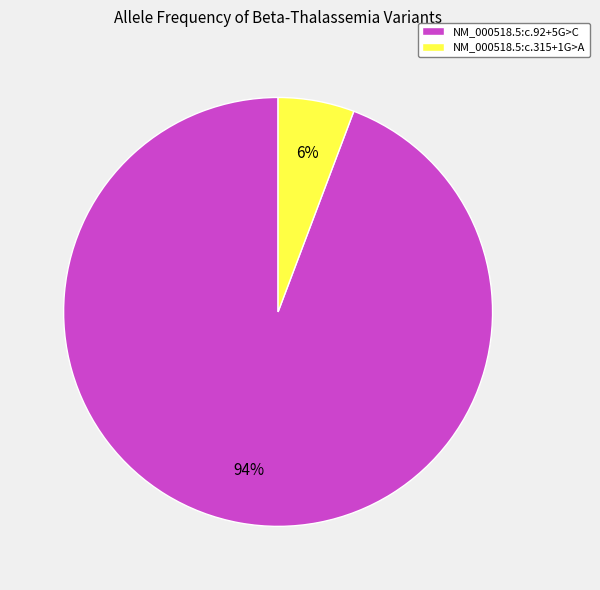

Does NM_000518.5:c.315+1G>A account for over 50% of the chart?

No